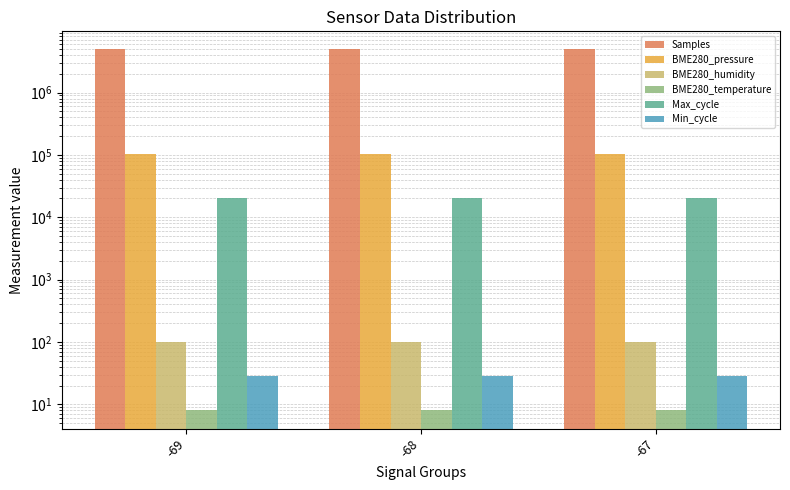

The Max_cycle series shows 34526.0 at -68. True or false?

False